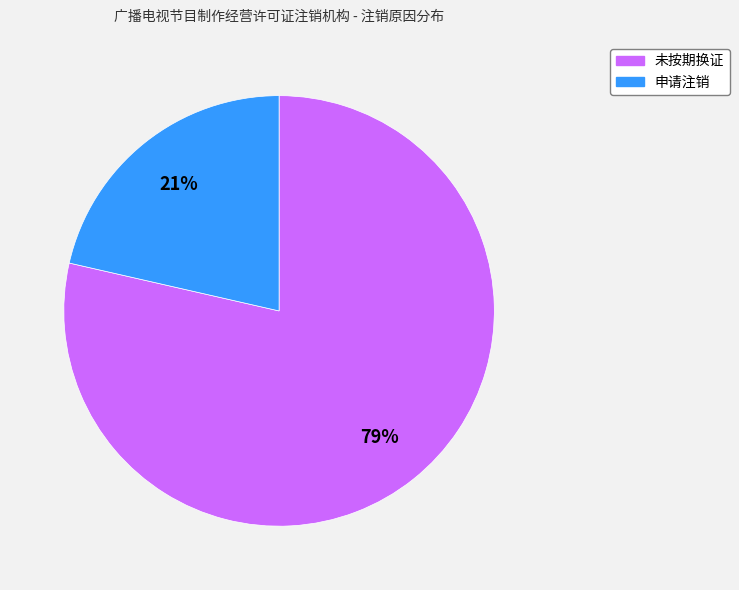

Which category has the biggest portion of the pie?

未按期换证